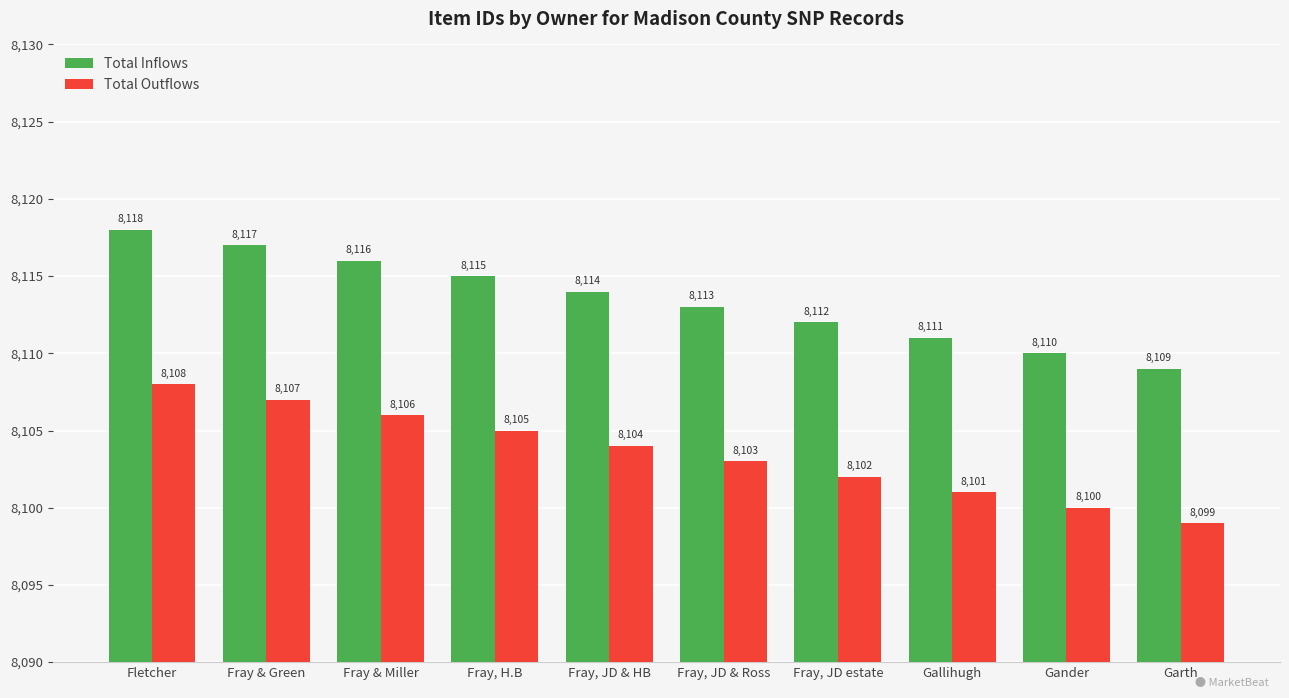

How many bars are there in total?

20